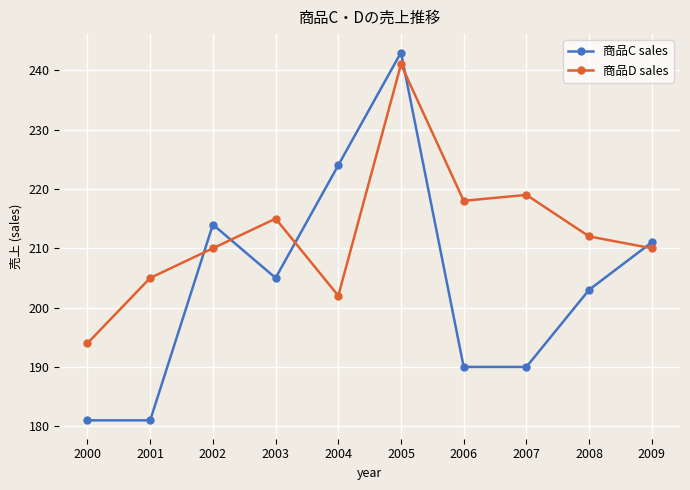

How many lines are shown in the chart?

2